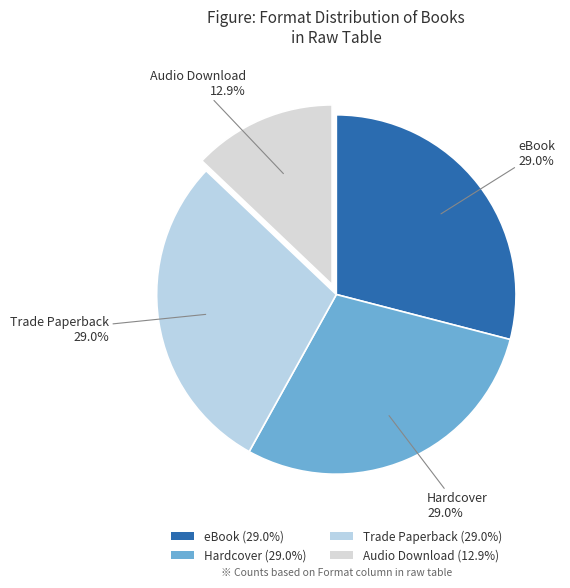

What is the ratio of the value at eBook to the value at Hardcover?

1.0